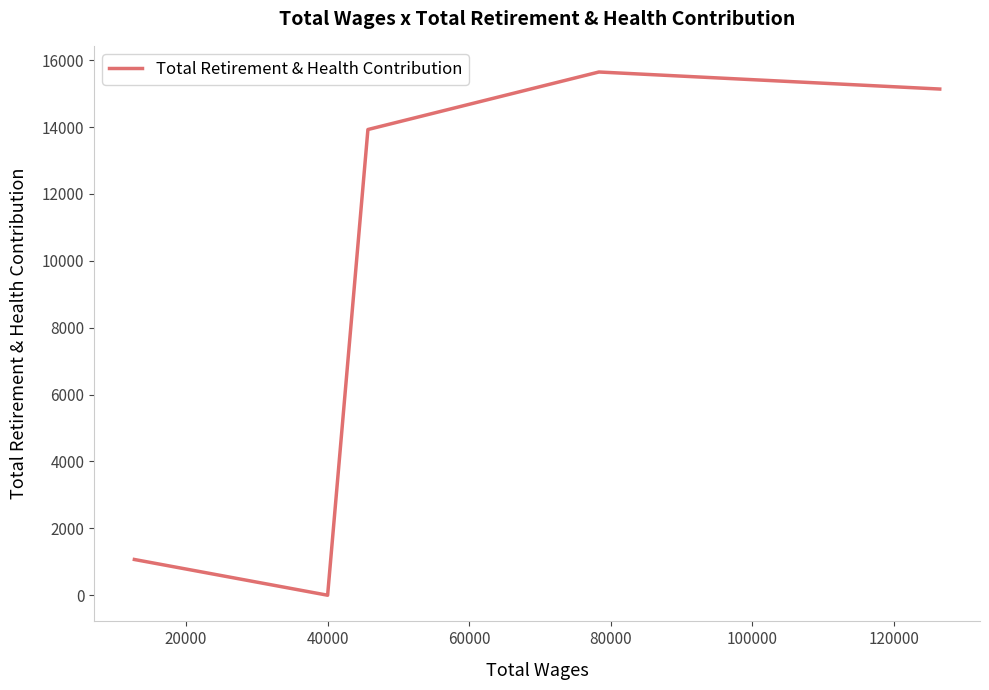

Does the chart display data point markers on the line(s)?

No